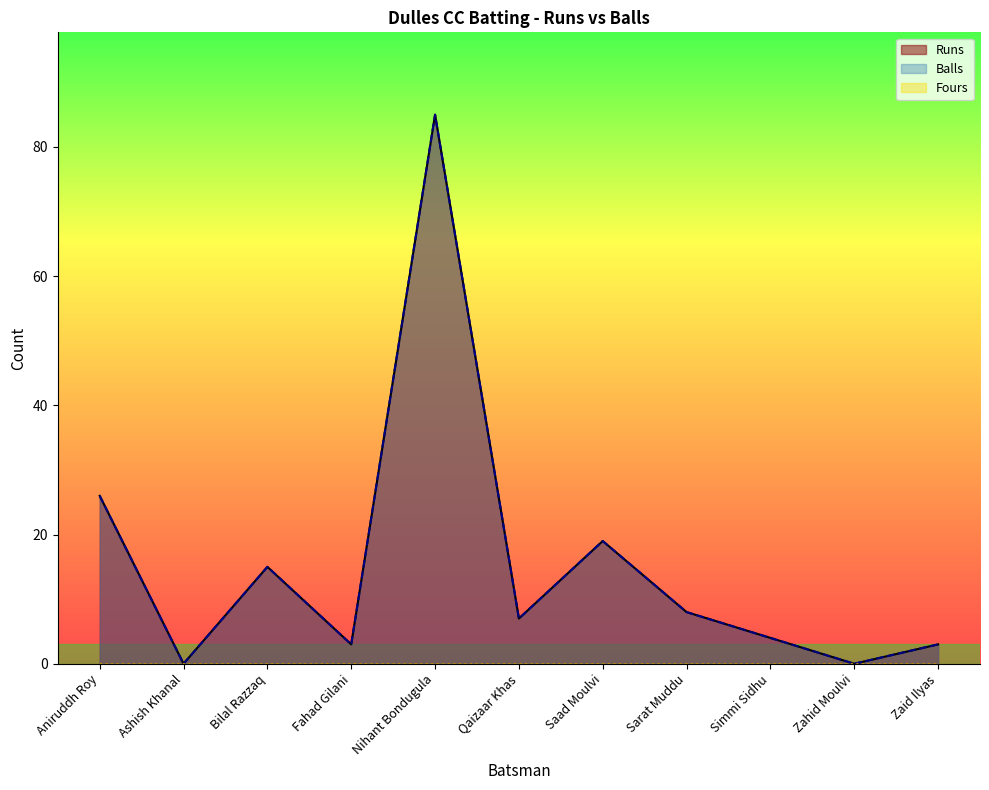

What is the average value of the Runs series?

15